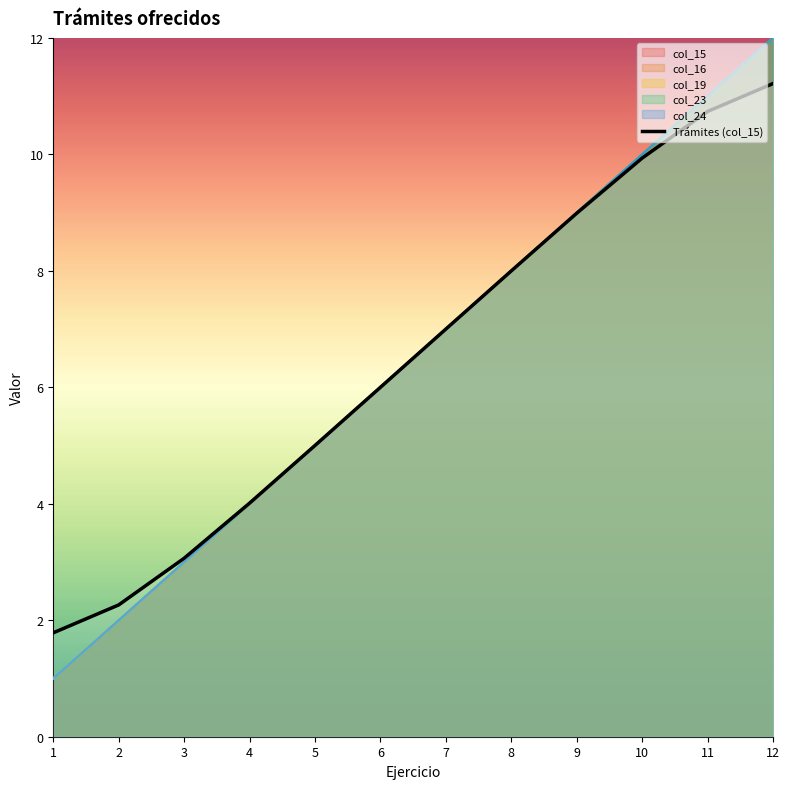

Does the chart display data point markers on the line(s)?

No